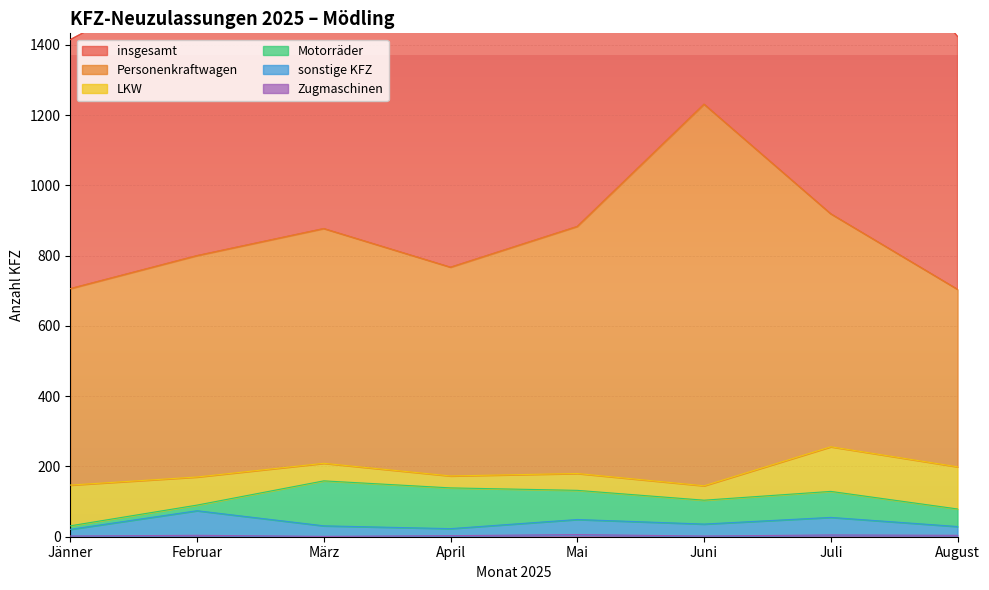

True or false: insgesamt and Zugmaschinen cross at least once.

False